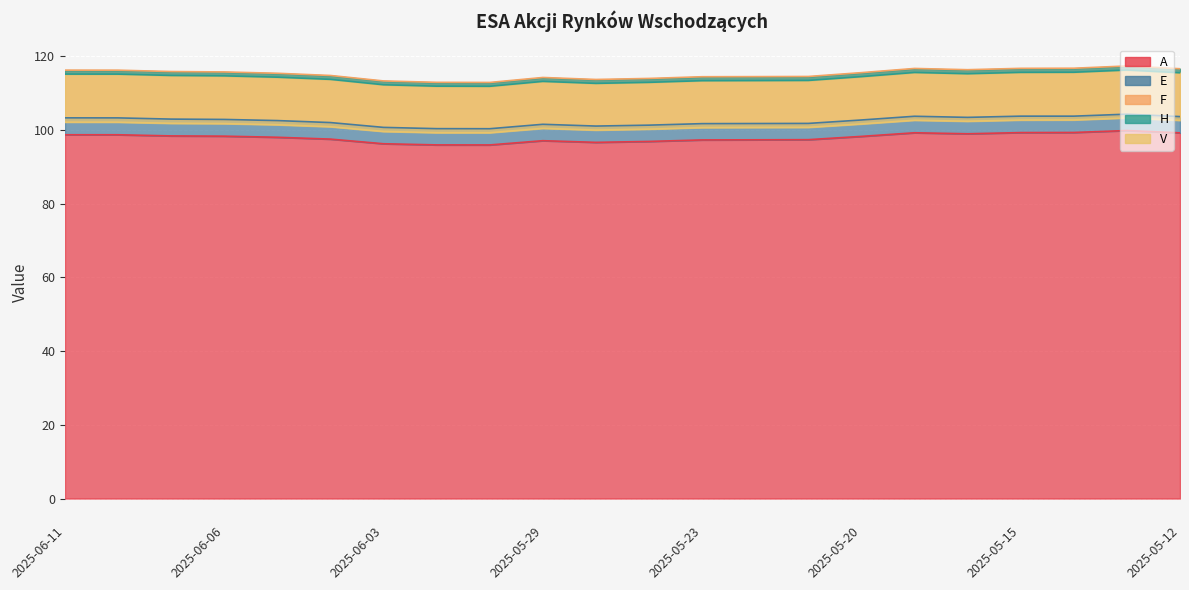

What is the label of the 16th point from the right?

2025-06-03